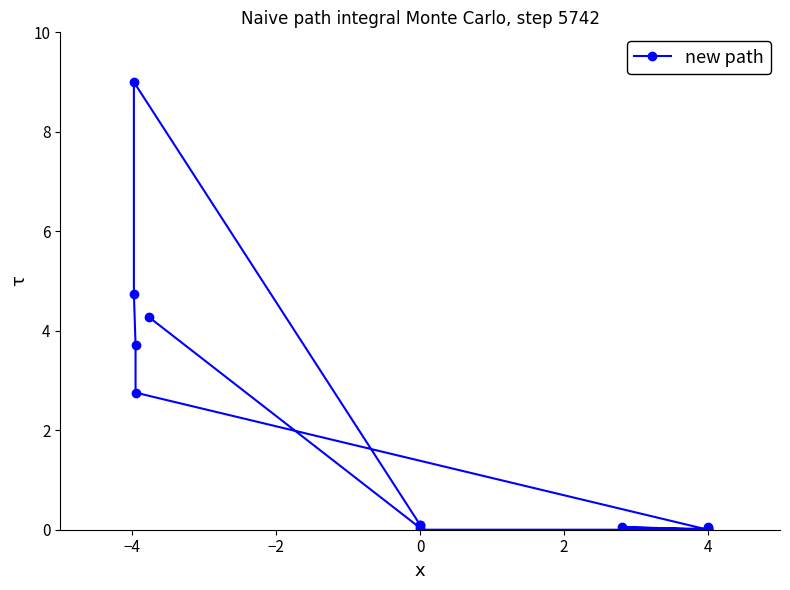

Reading right to left, list all the values displayed in this chart.

4.3	0.0	0.1	0.1	9.0	4.7	3.7	2.8	0.0	0.0	0.1	0.0	0.1	0.0	0.0